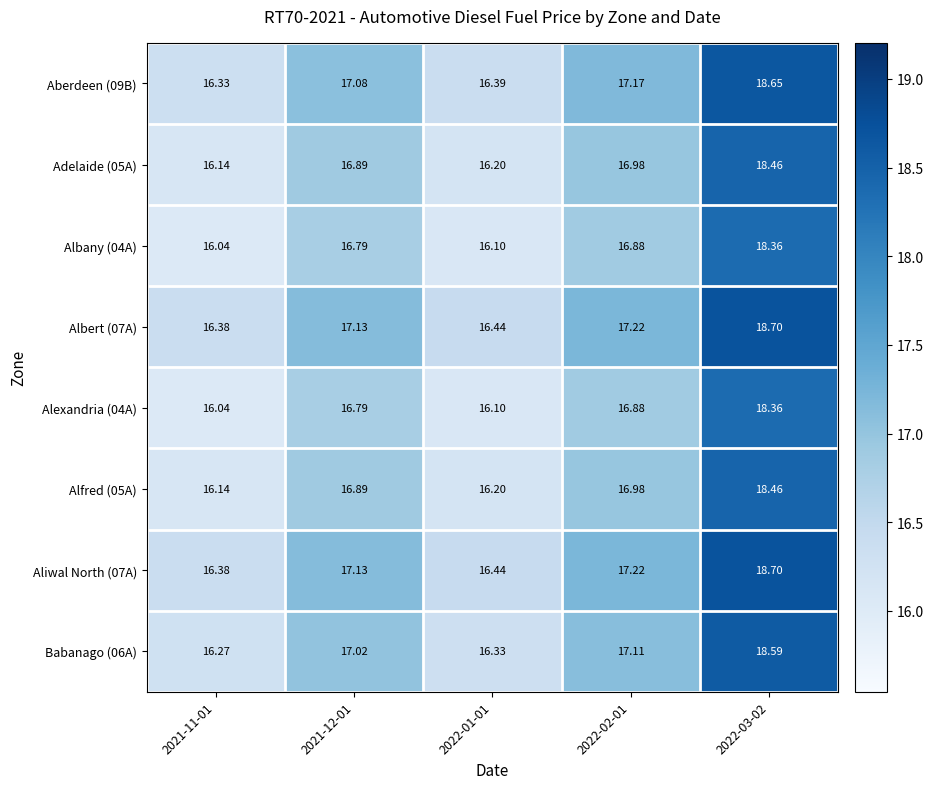

Is the value of Babanago (06A) at 2022-03-02 greater than the value of Alexandria (04A) at 2021-12-01?

Yes